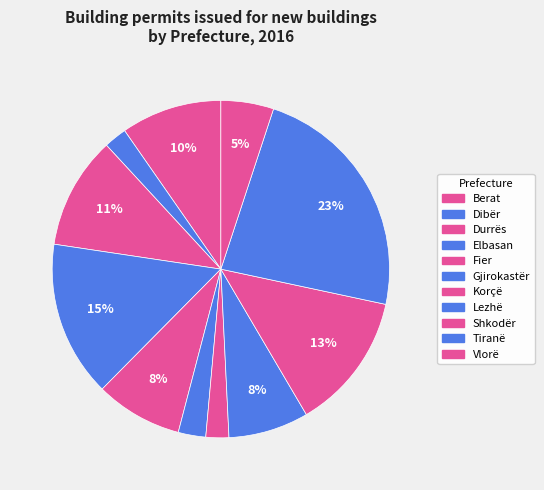

What percentage is NOT represented by Shkodër?

86.8%